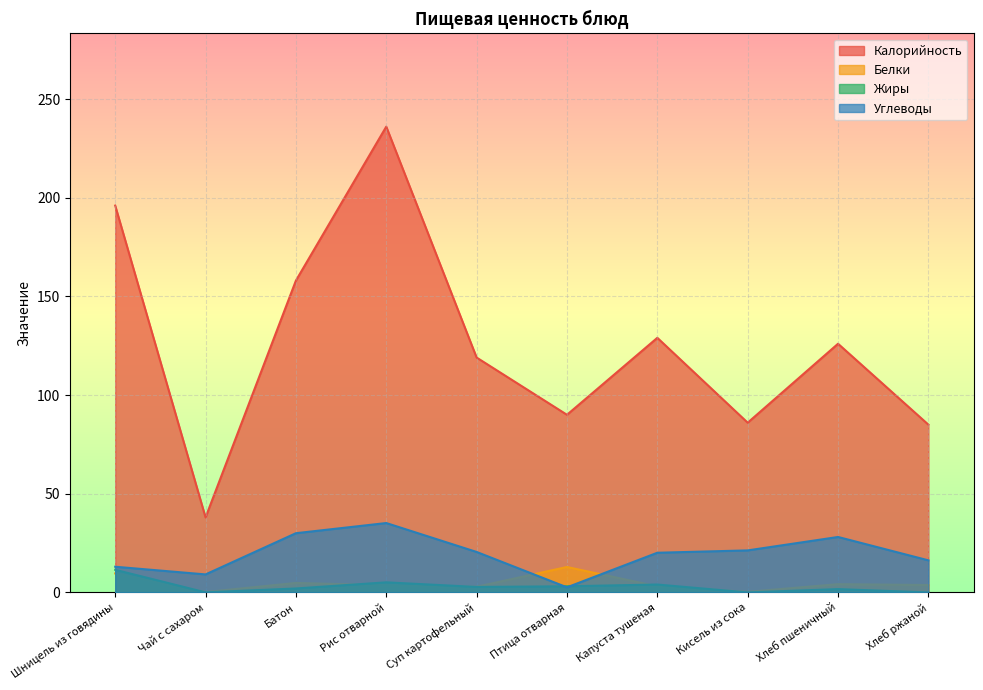

How many interior local valleys does the Калорийность series have?

3